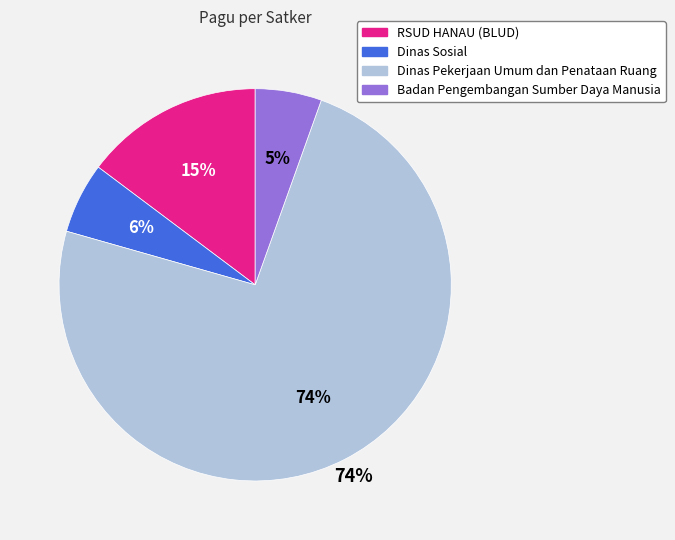

Is there a majority slice in this chart?

Yes